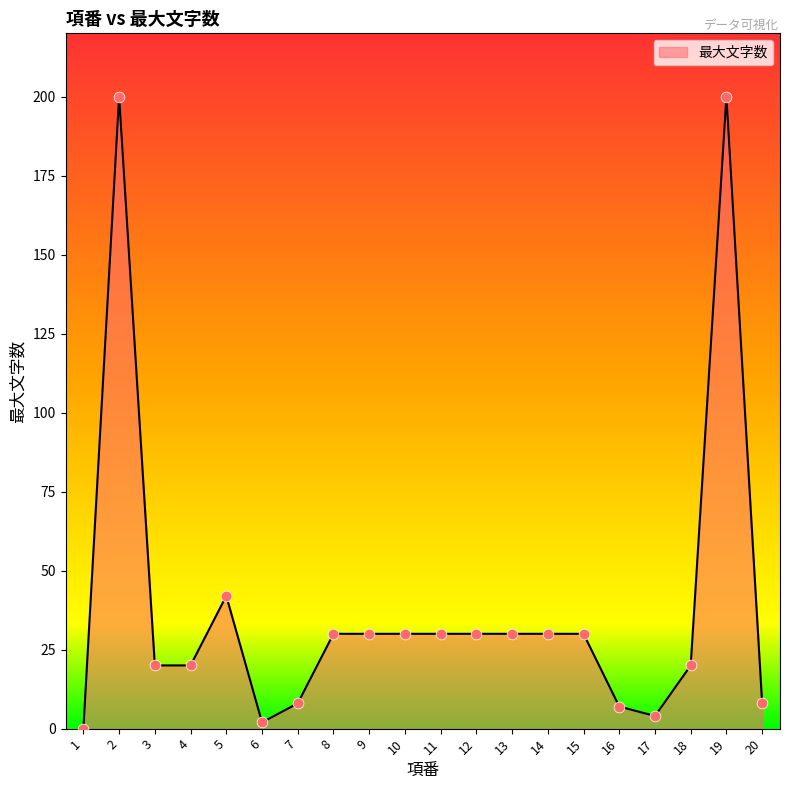

What is the ratio of the value at 13 to the value at 18?

1.5